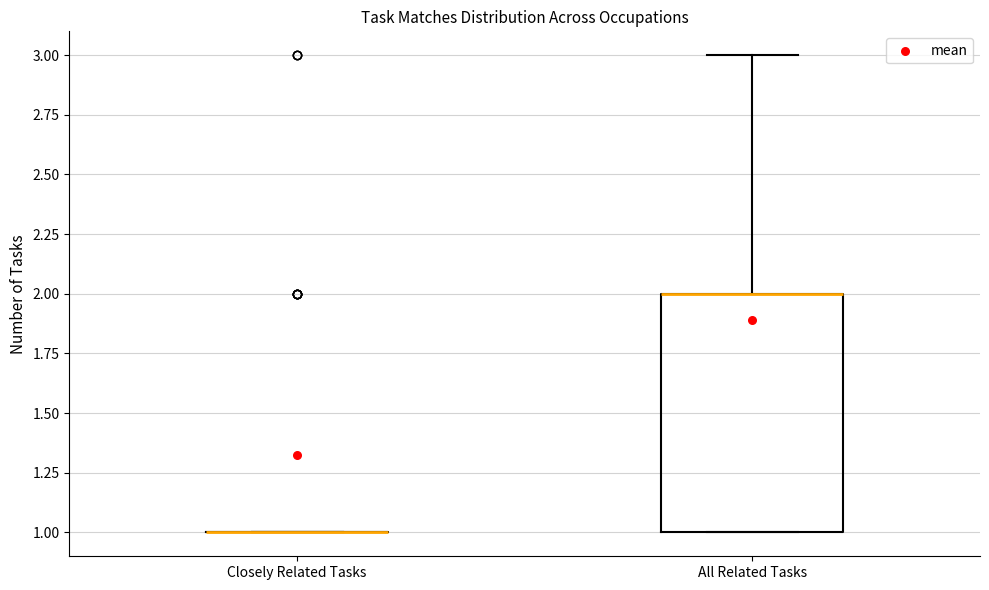

Reading left to right, transcribe this box plot: for each box, give where its median line is, the range the box spans, and where its two whiskers end, as read against the y-axis. The values are not printed on the chart, so give them approximately, as read against the axis.

Closely Related Tasks: box collapsed to a line at 1, whiskers 1 to 1
All Related Tasks: median 2 (drawn on the box's upper edge), box 1 to 2, whiskers 1 to 3